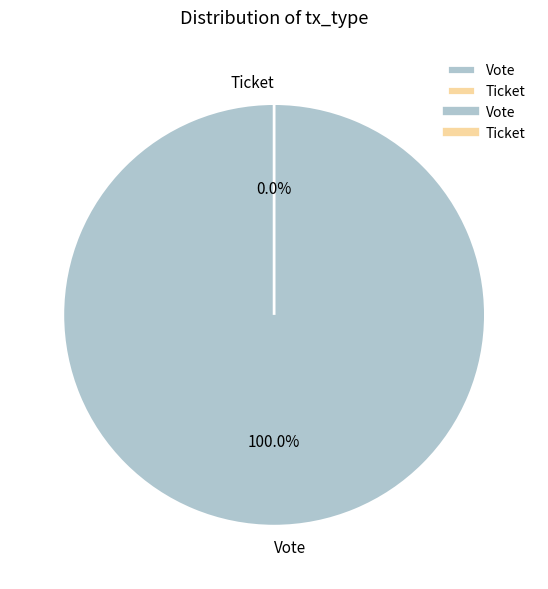

Rank the categories by value from lowest to highest.

Ticket, Vote